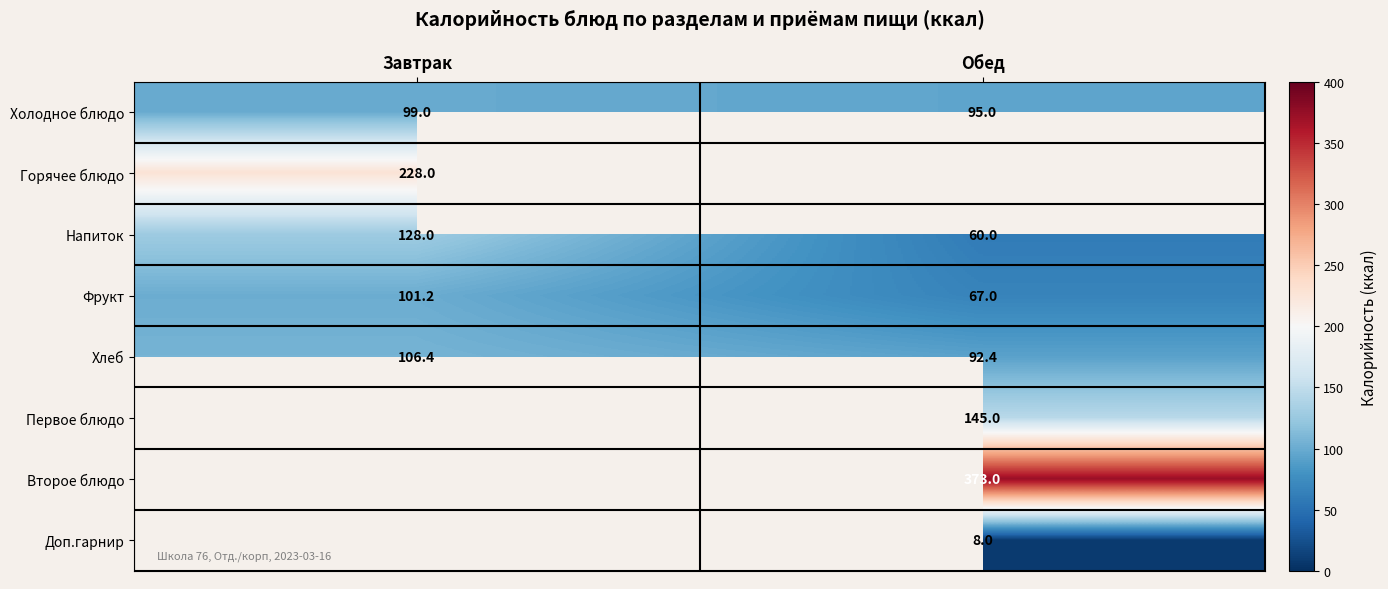

The Холодное блюдо series shows 99.0 at Завтрак. True or false?

True